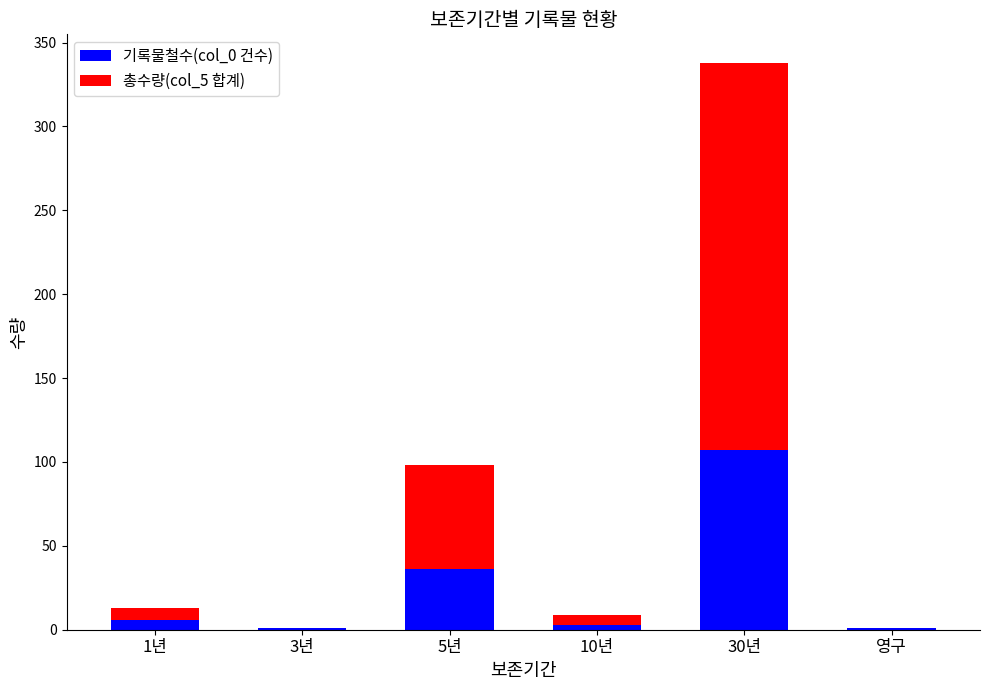

At which category is the sum across all series the highest?

30년